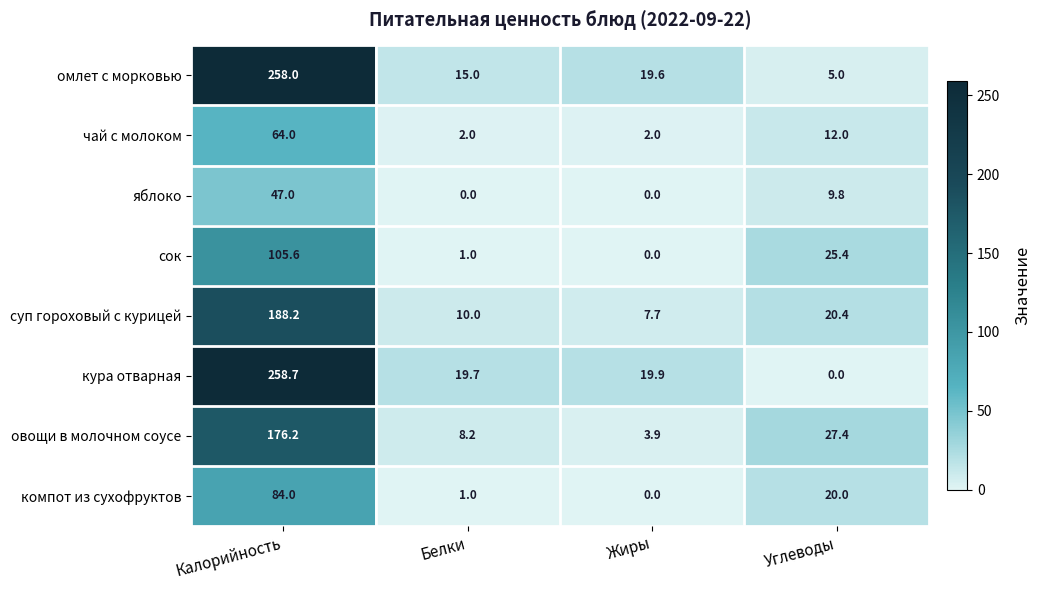

Rank the series at Калорийность from lowest to highest value.

яблоко, чай с молоком, компот из сухофруктов, сок, овощи в молочном соусе, суп гороховый с курицей, омлет с морковью, кура отварная